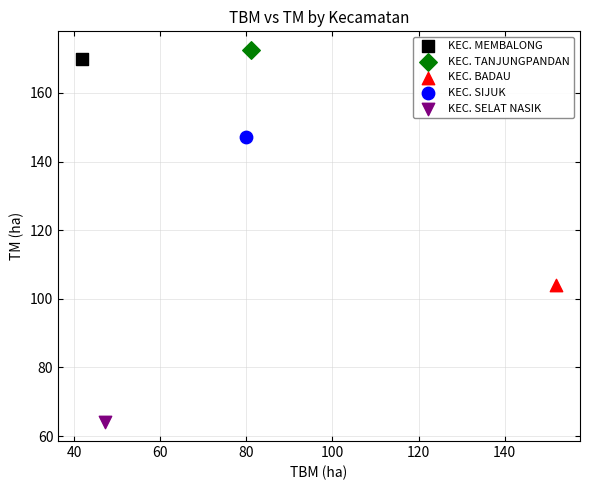

Which series contains the highest Y value?

KEC. TANJUNGPANDAN